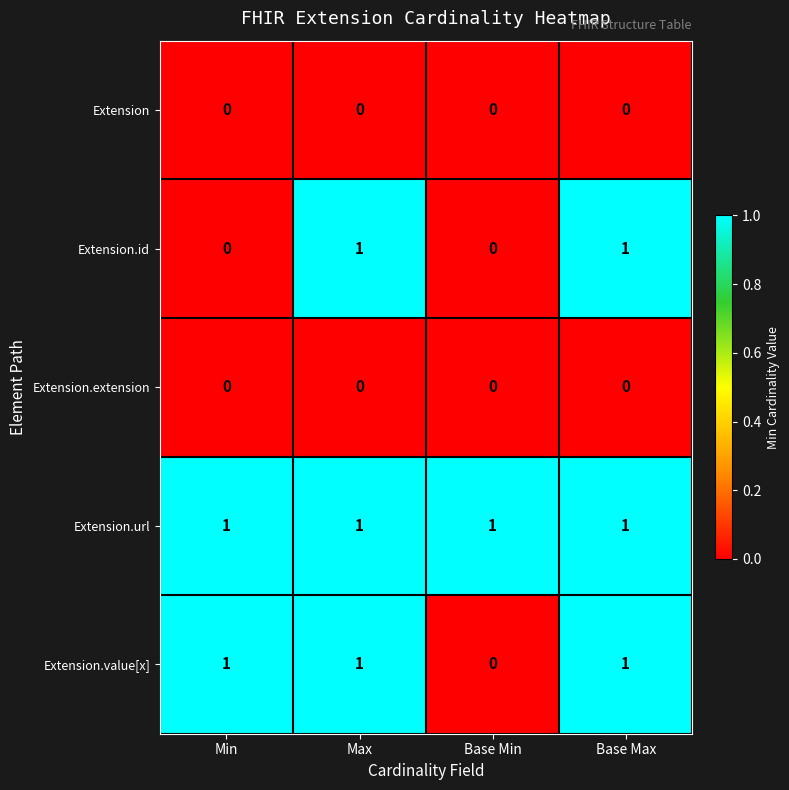

How many distinct data groups are displayed?

5